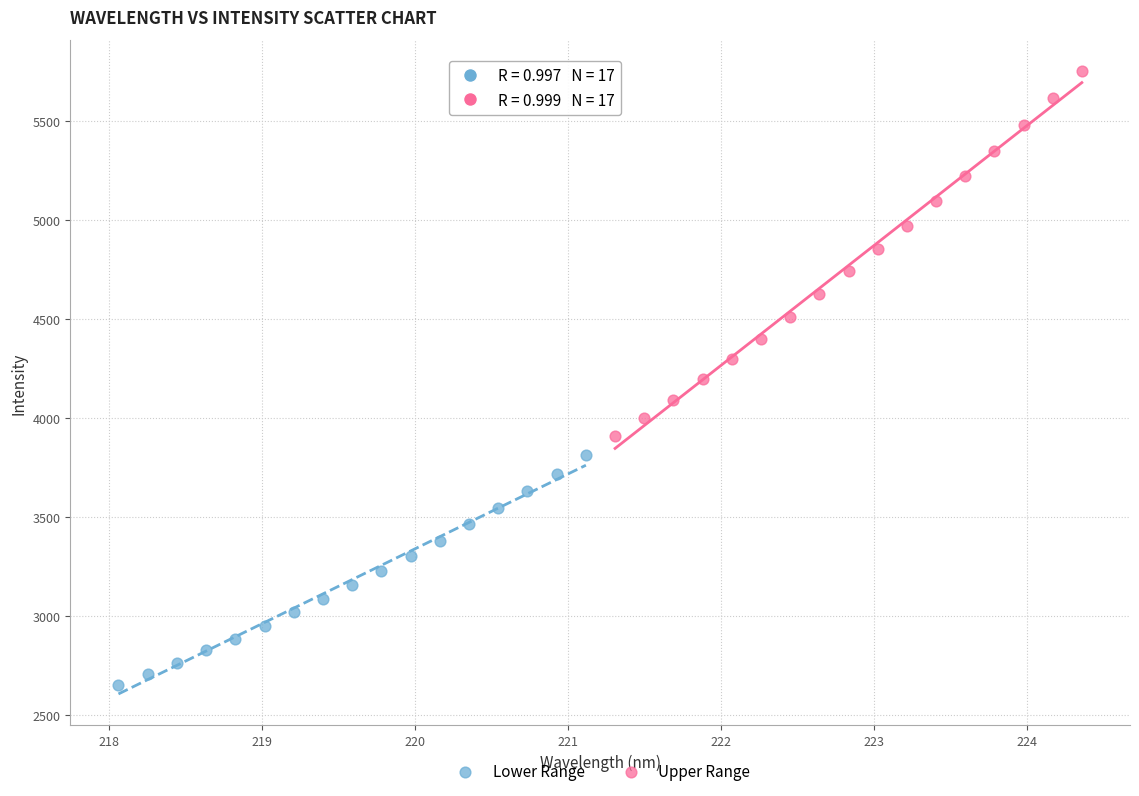

Which series reaches the maximum Y coordinate?

Upper Range